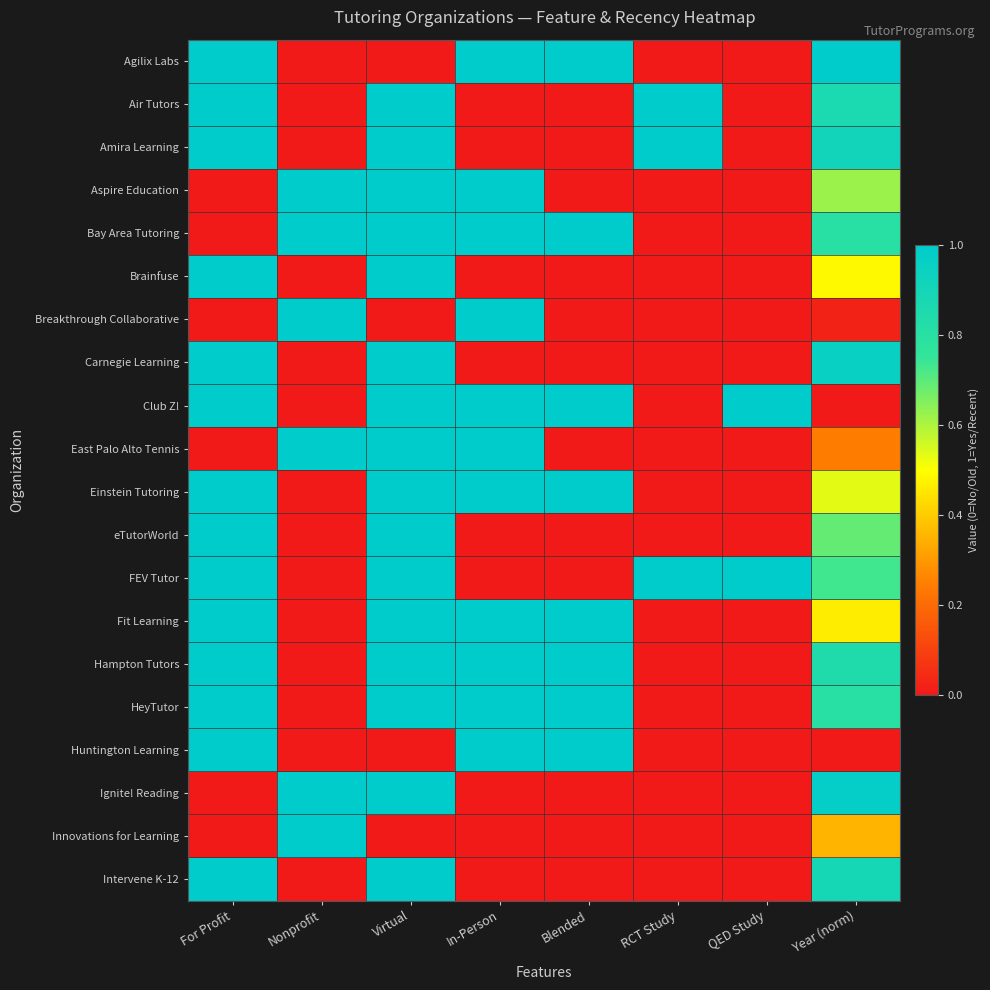

Between QED Study and Blended, which is larger?

Blended